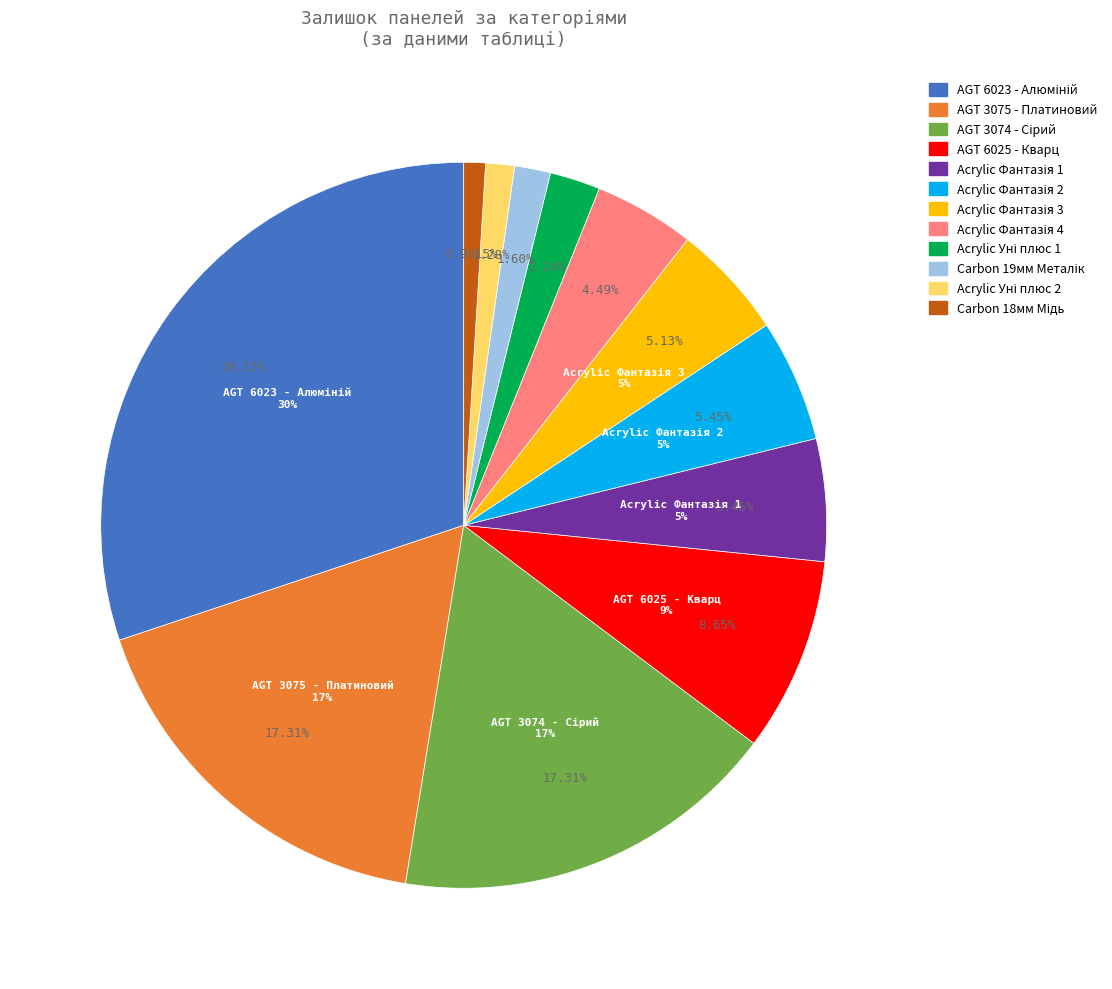

Is it true that Панель акрилова Acrylic 18 мм. Фантазія 4 is 4% of the pie?

True